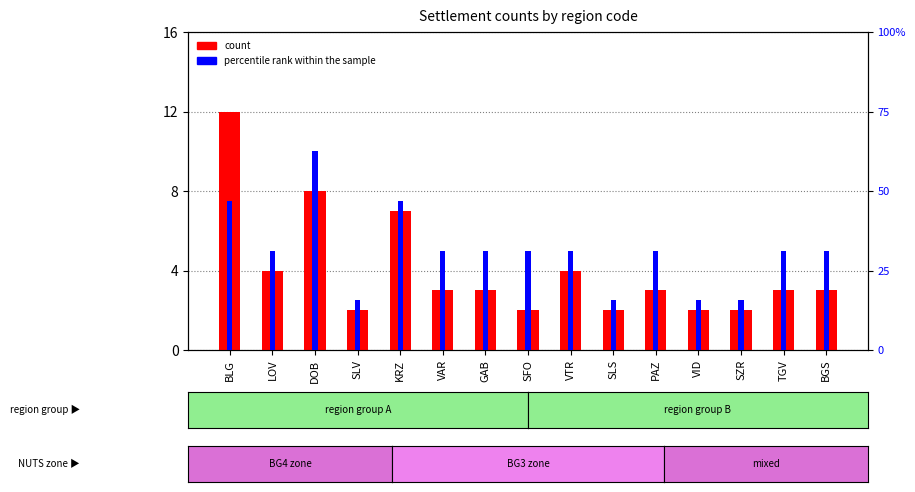

What is the minimum value for percentile rank within the sample?

1